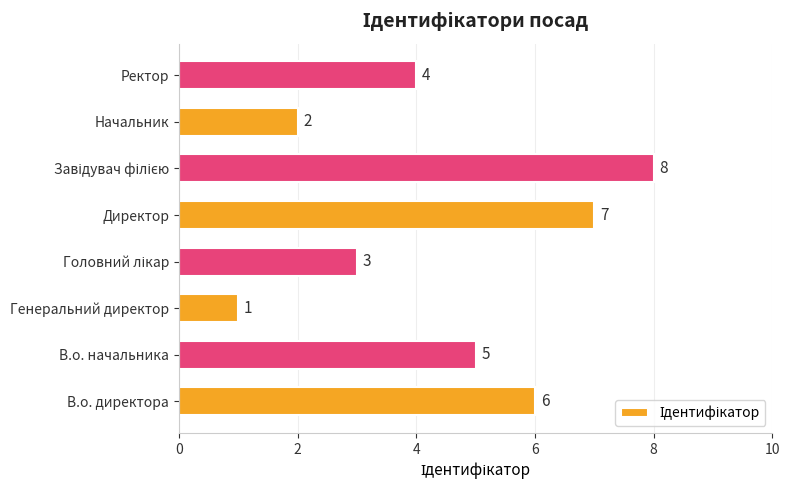

What is the difference between the maximum and minimum values?

7